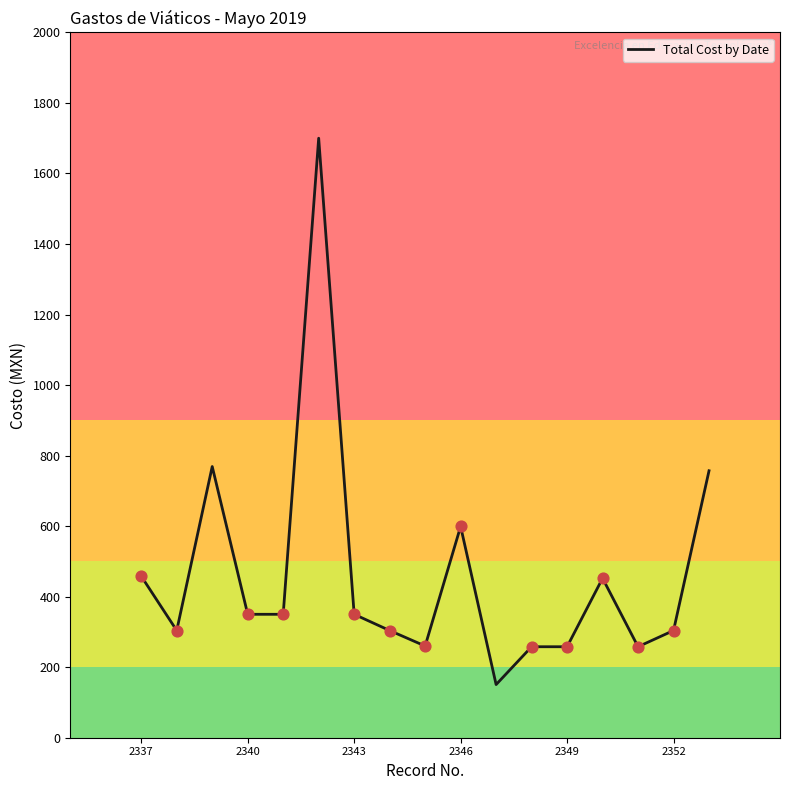

What is the difference between the maximum and minimum values?

1549.3